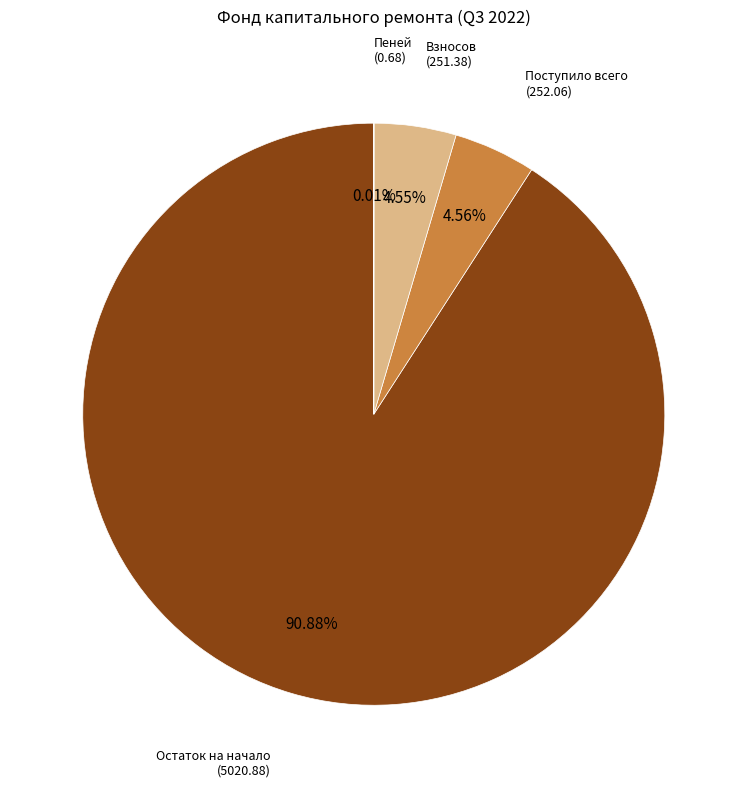

Is there any slice that represents more than half of the pie?

Yes